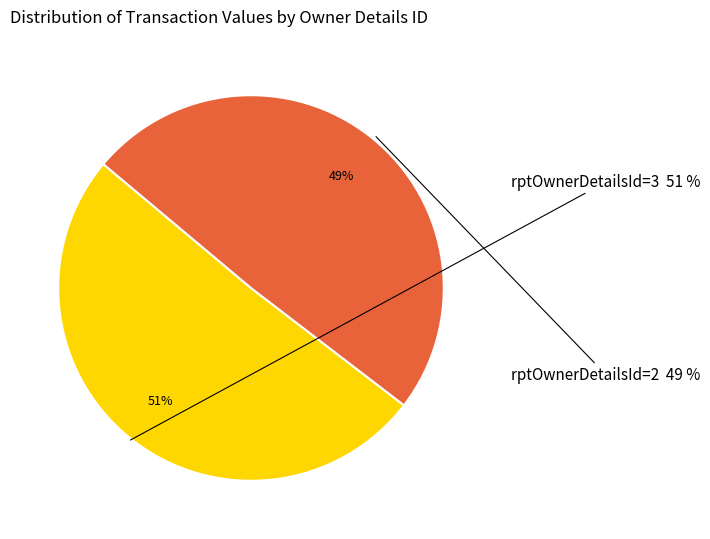

How many slices are in this pie chart?

2